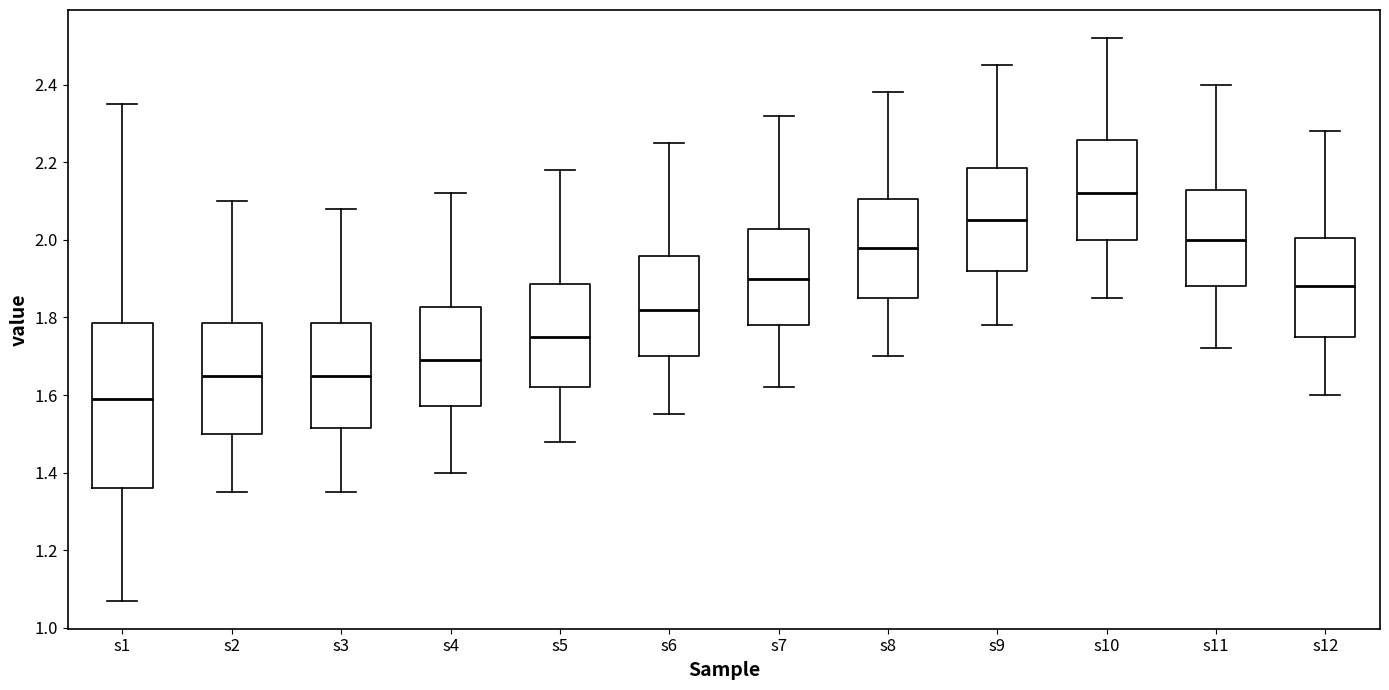

Reading left to right, read every box against the y-axis: the position of its median line, the range the box covers, and the ends of its whiskers. The values are not printed on the chart, so give them approximately, as read against the axis.

s1: median 1.60, box 1.36 to 1.78, whiskers 1.08 to 2.36
s2: median 1.66, box 1.50 to 1.78, whiskers 1.36 to 2.10
s3: median 1.66, box 1.52 to 1.78, whiskers 1.36 to 2.08
s4: median 1.70, box 1.58 to 1.82, whiskers 1.40 to 2.12
s5: median 1.76, box 1.62 to 1.88, whiskers 1.48 to 2.18
s6: median 1.82, box 1.70 to 1.96, whiskers 1.56 to 2.26
s7: median 1.90, box 1.78 to 2.02, whiskers 1.62 to 2.32
s8: median 1.98, box 1.86 to 2.10, whiskers 1.70 to 2.38
s9: median 2.06, box 1.92 to 2.18, whiskers 1.78 to 2.46
s10: median 2.12, box 2.00 to 2.26, whiskers 1.86 to 2.52
s11: median 2.00, box 1.88 to 2.12, whiskers 1.72 to 2.40
s12: median 1.88, box 1.76 to 2.00, whiskers 1.60 to 2.28